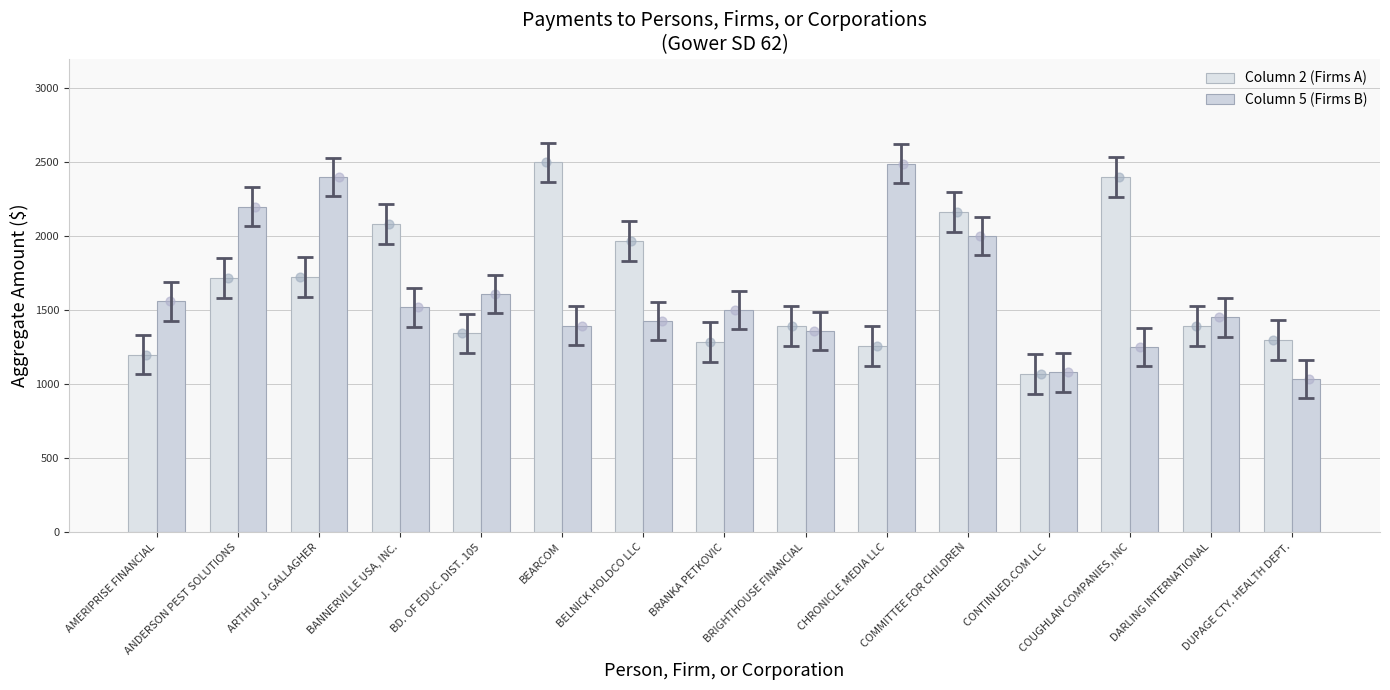

Which series has the largest total across all categories?

Column 2 (Firms A)